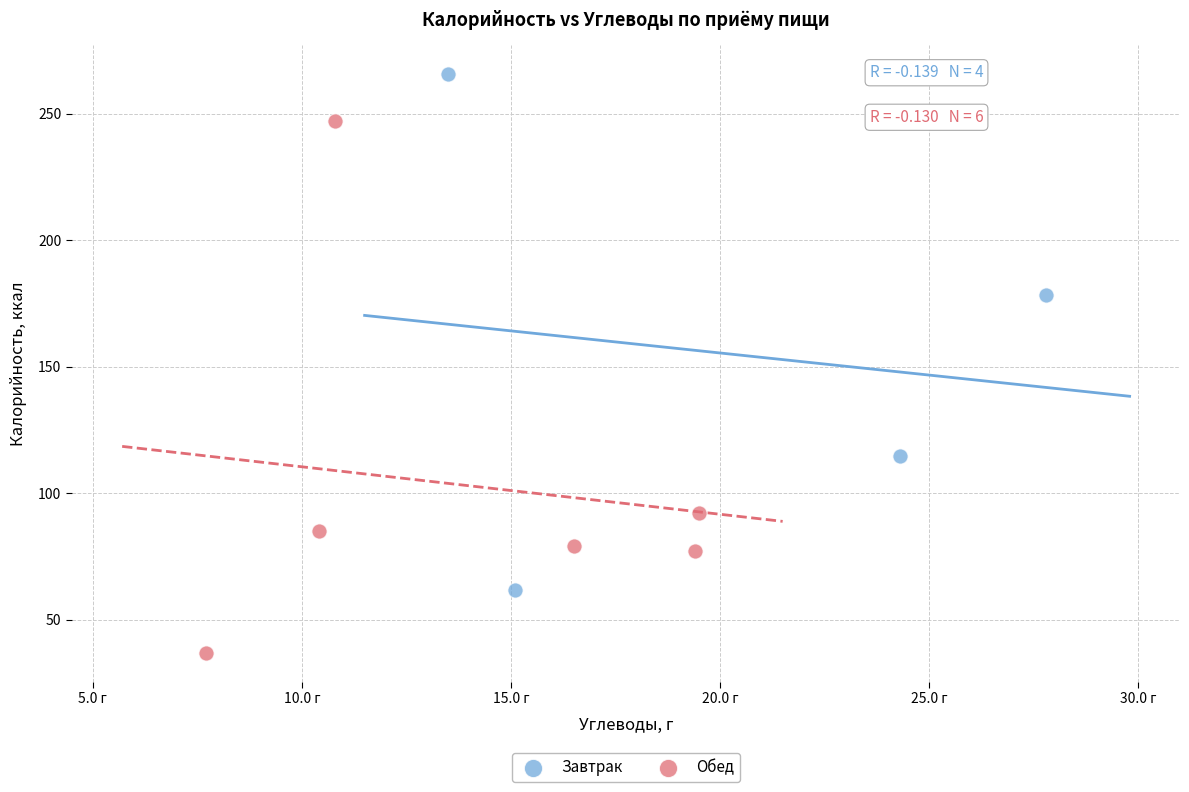

Which series has the largest Y range (max minus min)?

Обед